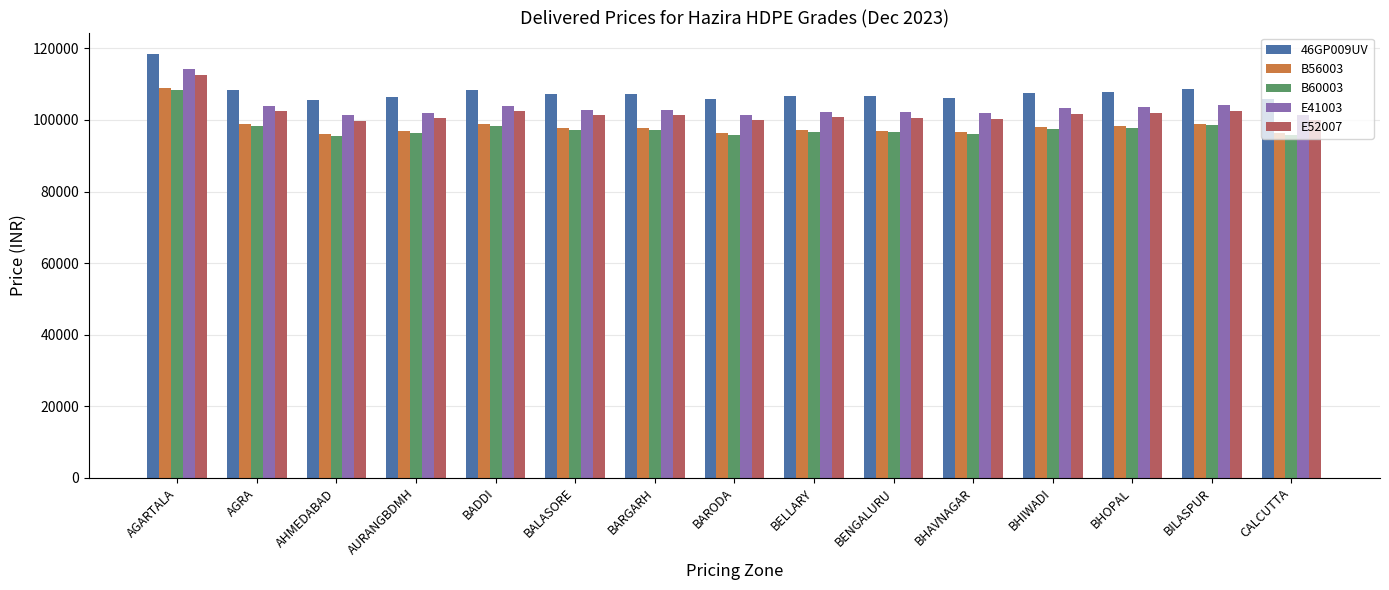

Where does the E52007 series first go above 101317?

AGARTALA